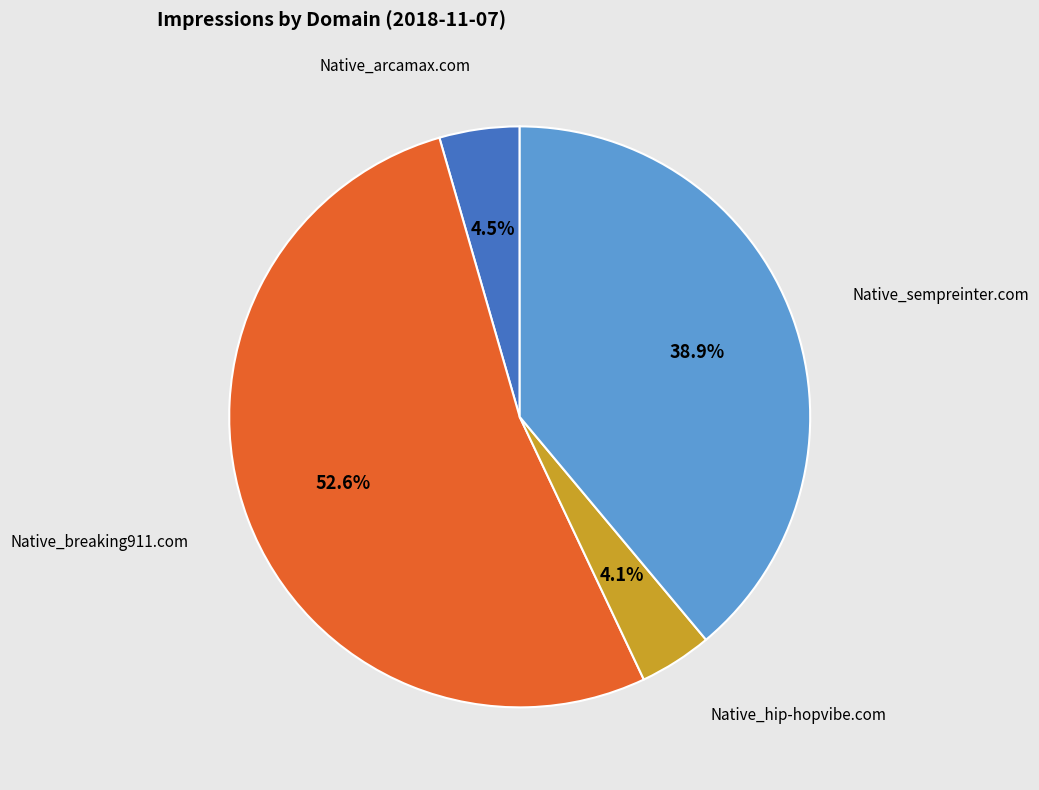

Which slice is the largest?

Native_breaking911.com